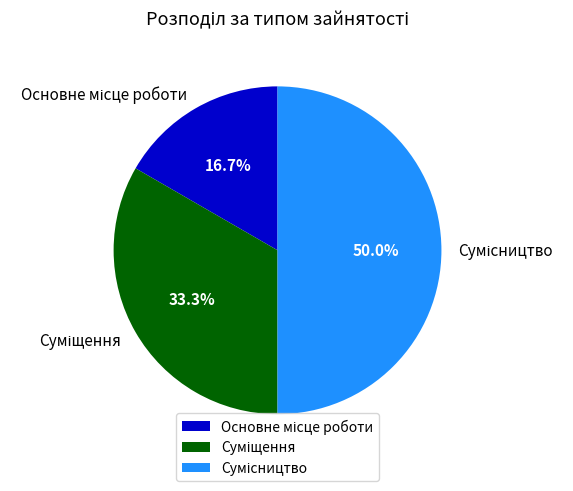

Rank the categories by value from highest to lowest.

Сумісництво, Суміщення, Основне місце роботи